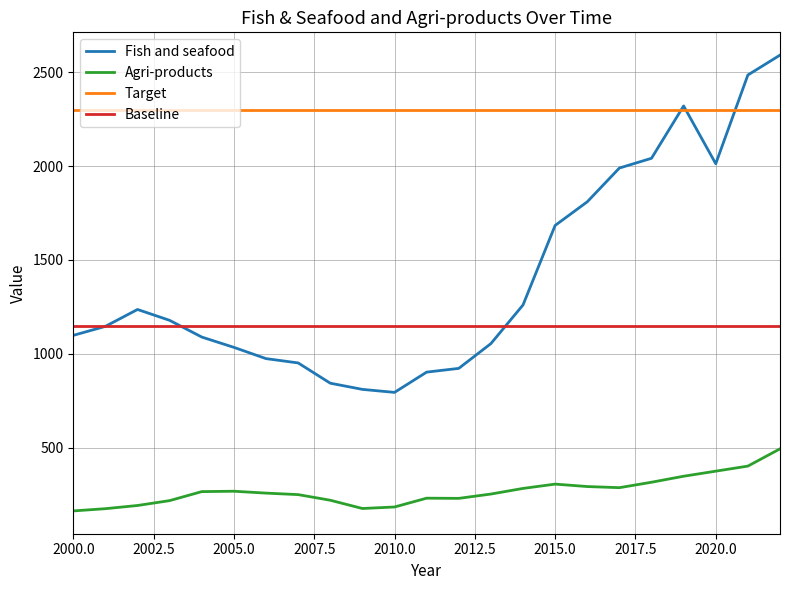

Which series has the largest total across all categories?

Target